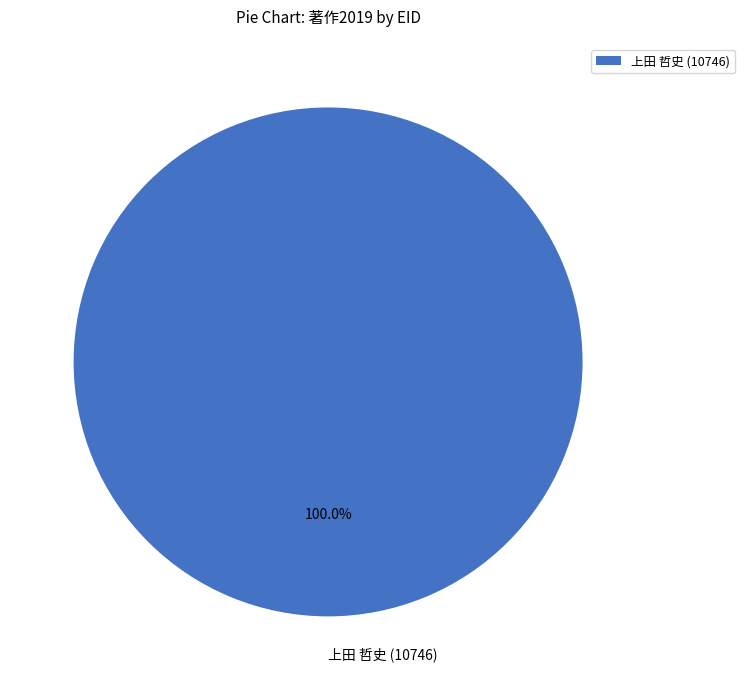

What is the majority slice?

上田 哲史 (10746)